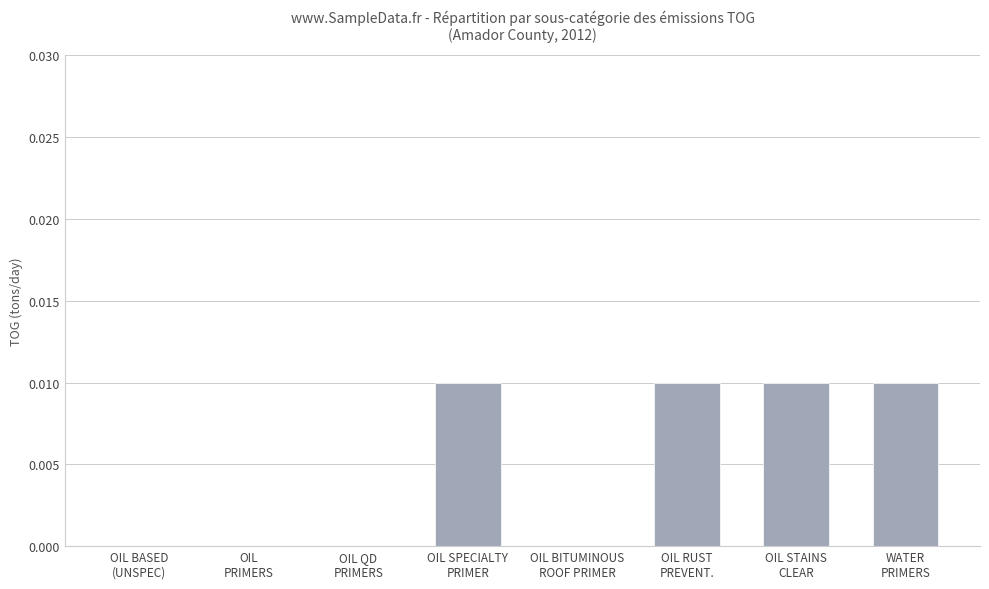

Does the chart contain stacked bars?

No